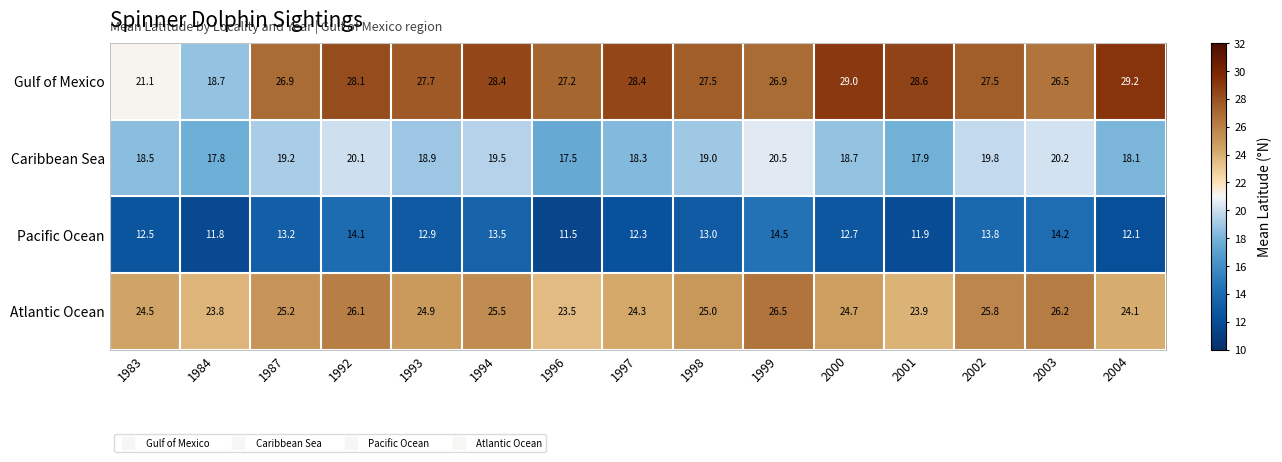

Which series has the largest total across all categories?

Gulf of Mexico